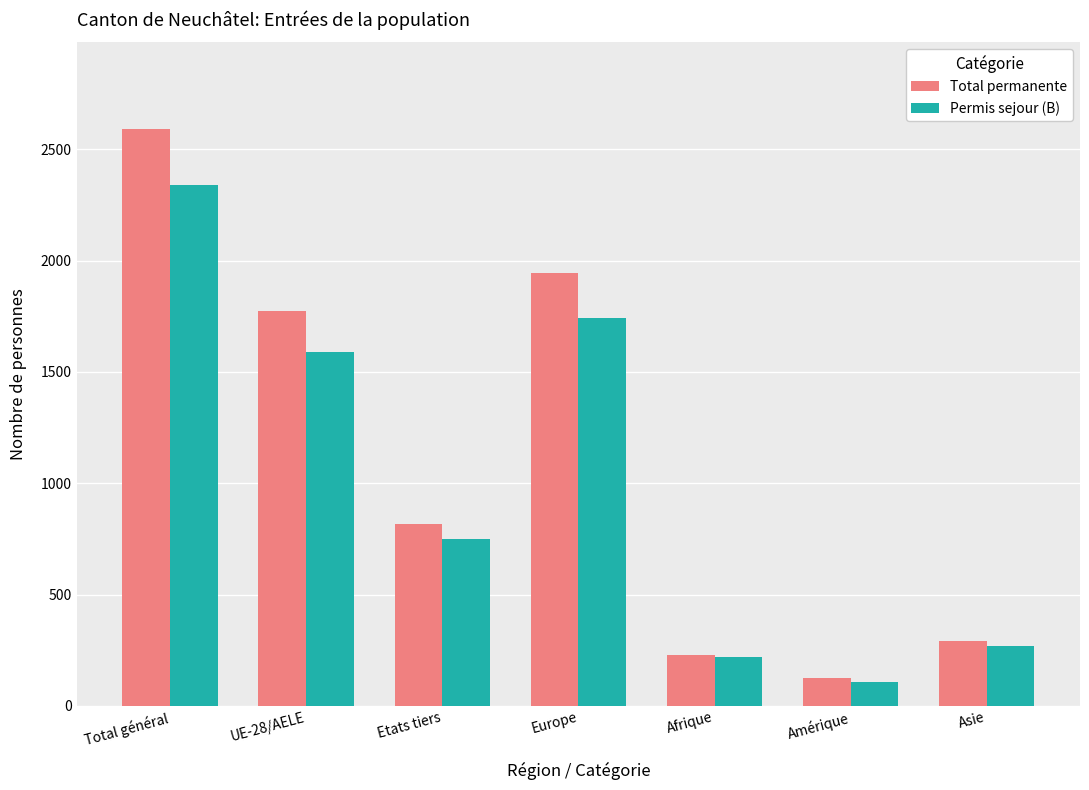

What is the minimum value shown in the chart?

107